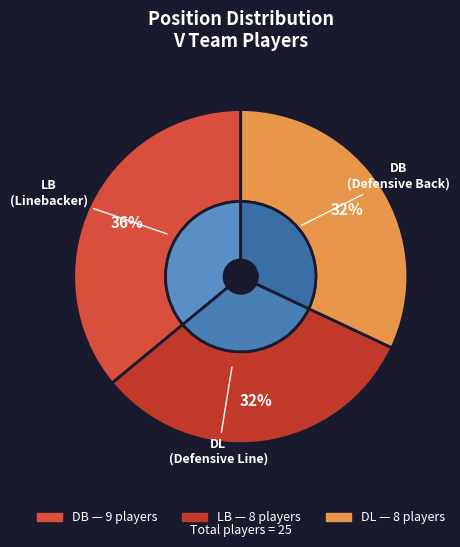

Count the number of slices in the pie.

3